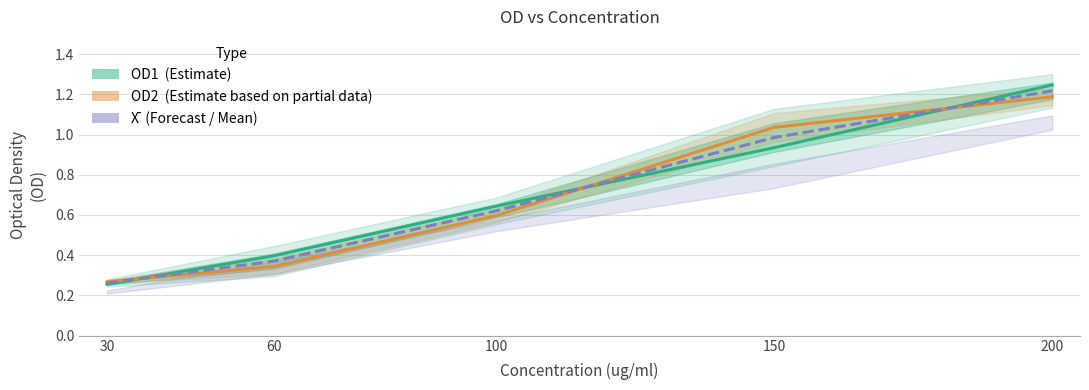

Between 60 and 200, which is larger?

200